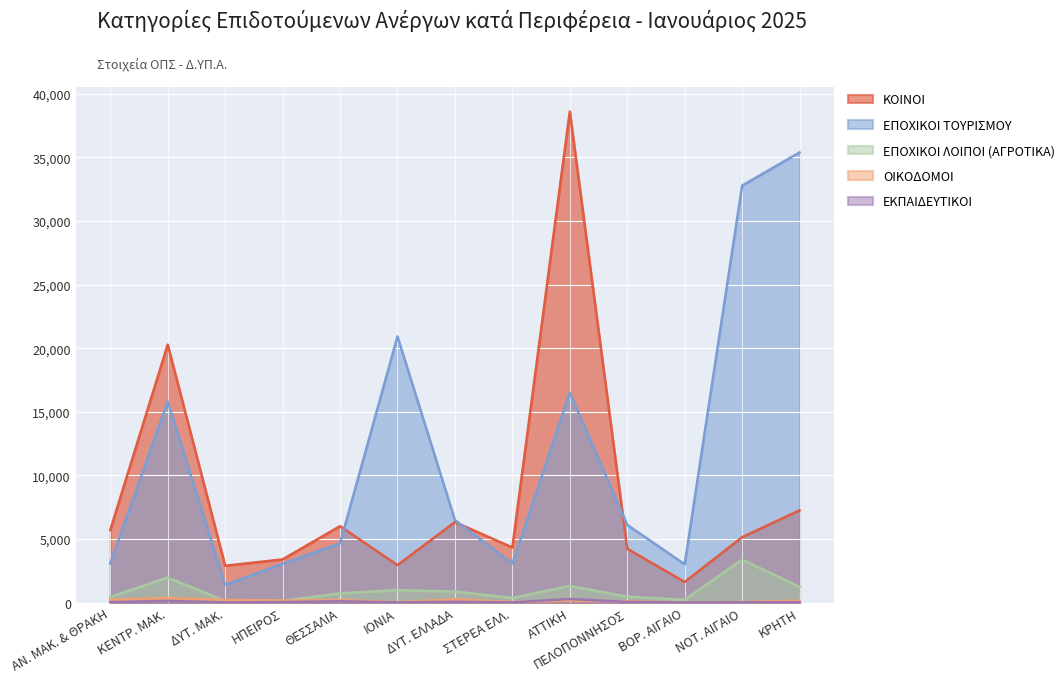

What is the label of the 5th point from the right?

ΑΤΤΙΚΗ